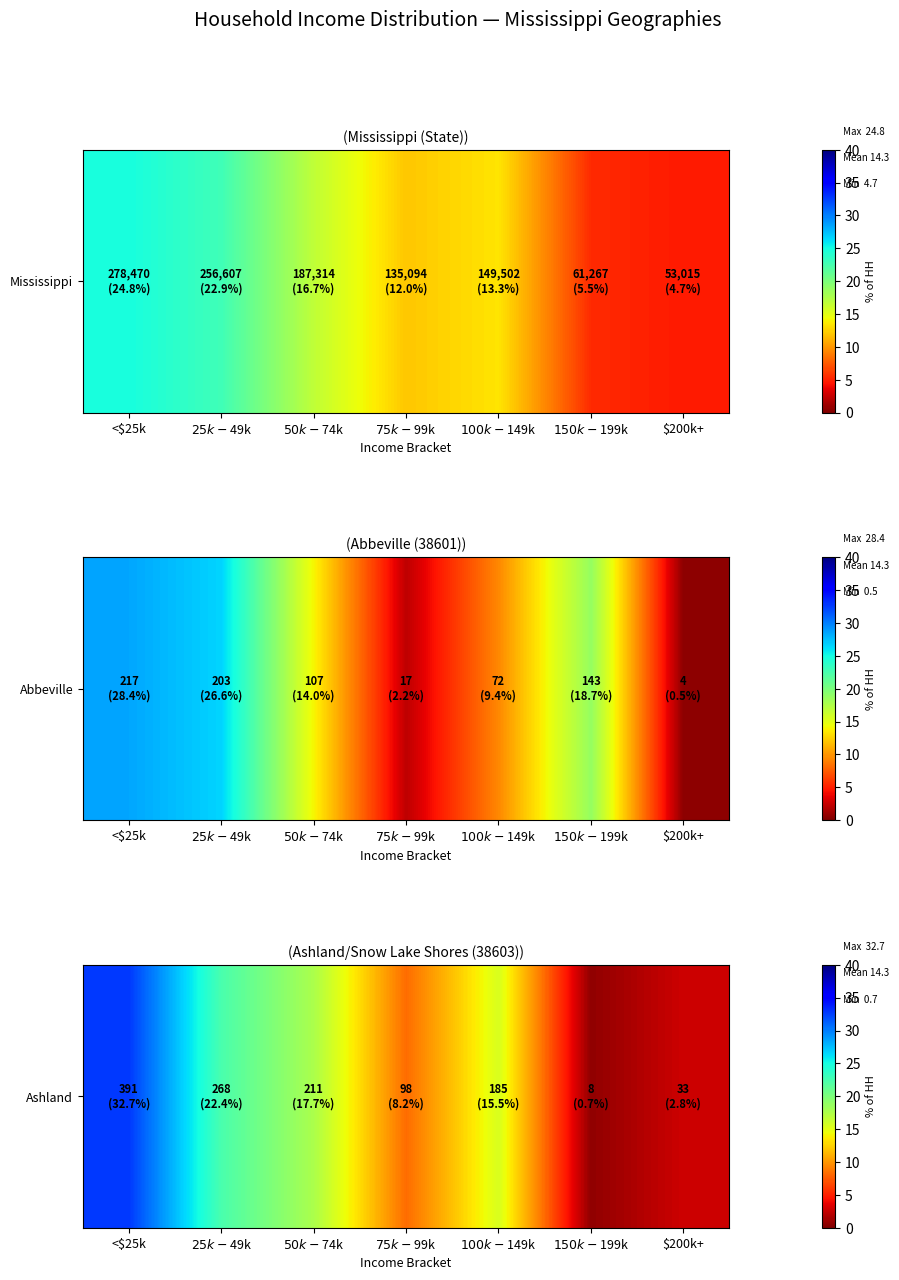

Approximately how many times larger is the value at $75k-$99k compared to $50k-$74k?

0.5